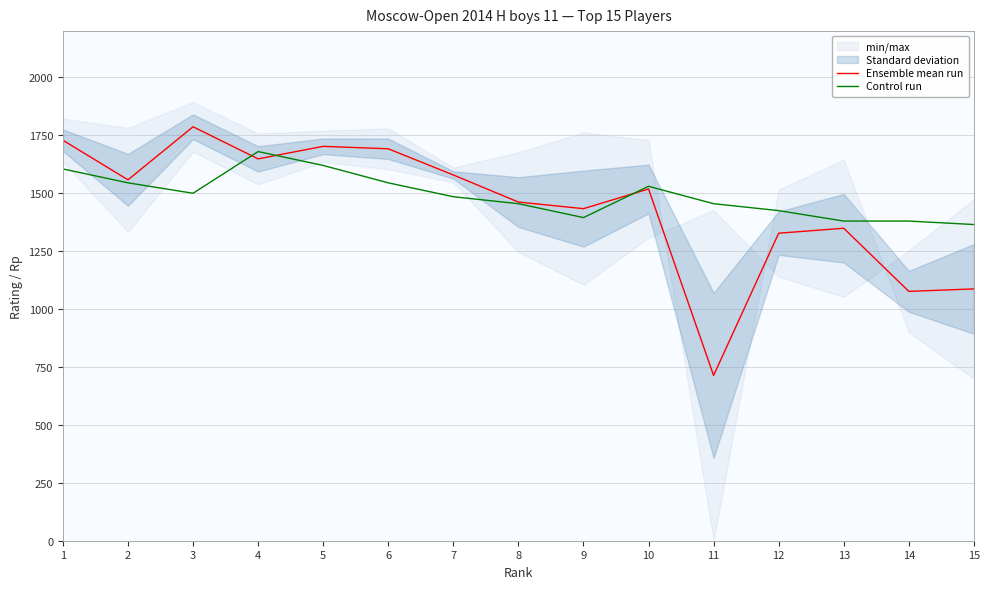

What is the sum of all Ensemble mean run values?

21663.5